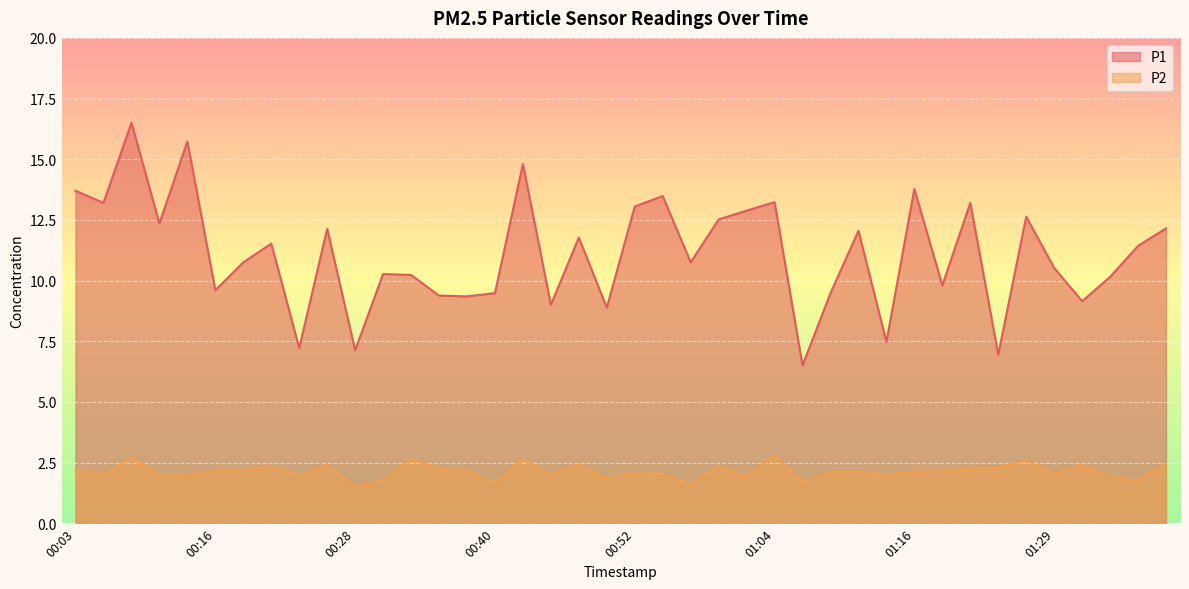

What is the total value across all series at 00:59?

14.8